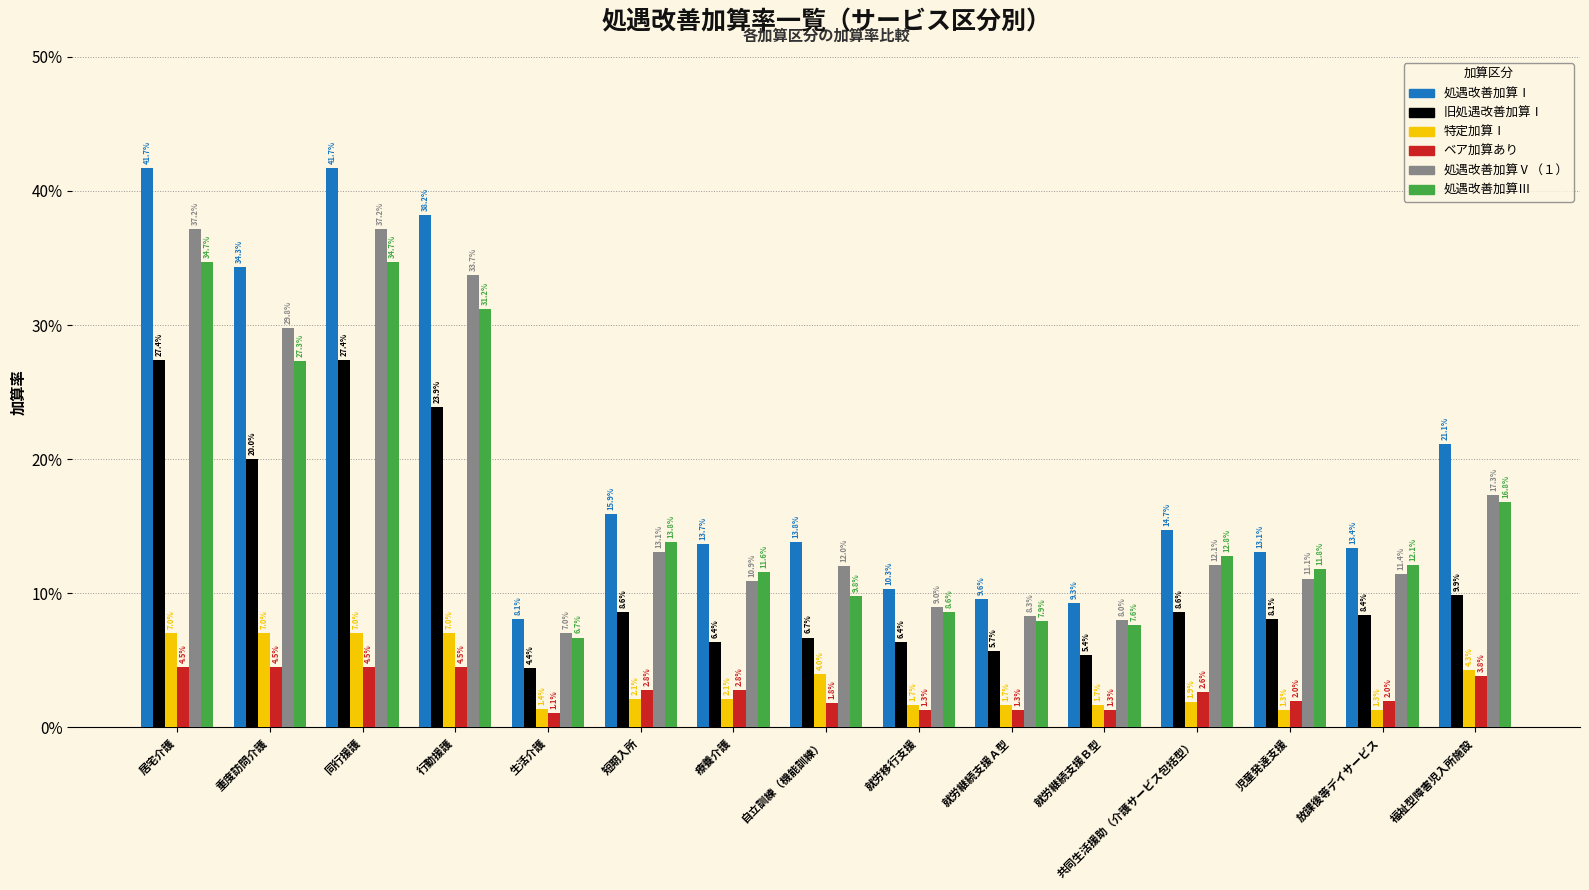

Does the chart contain any negative values?

No